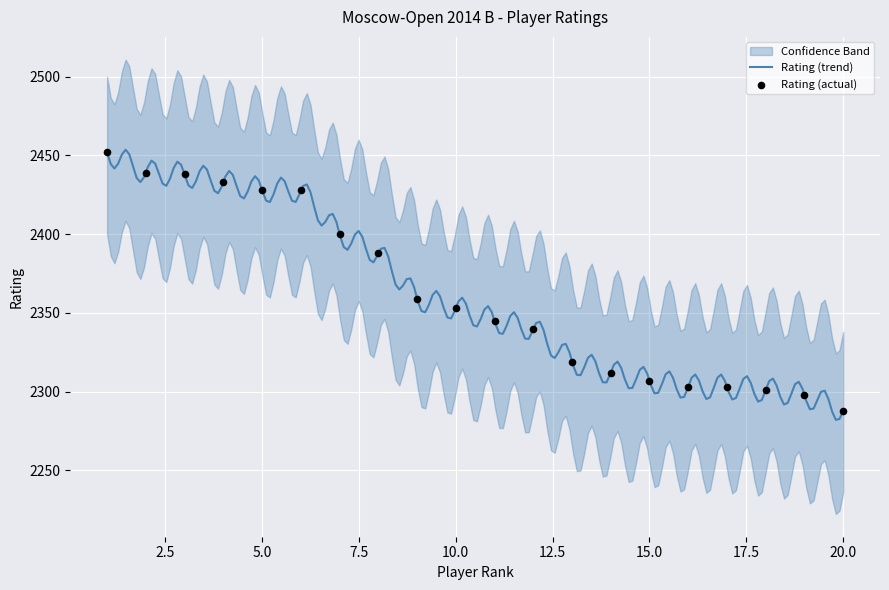

Which series has the largest total across all categories?

Upper